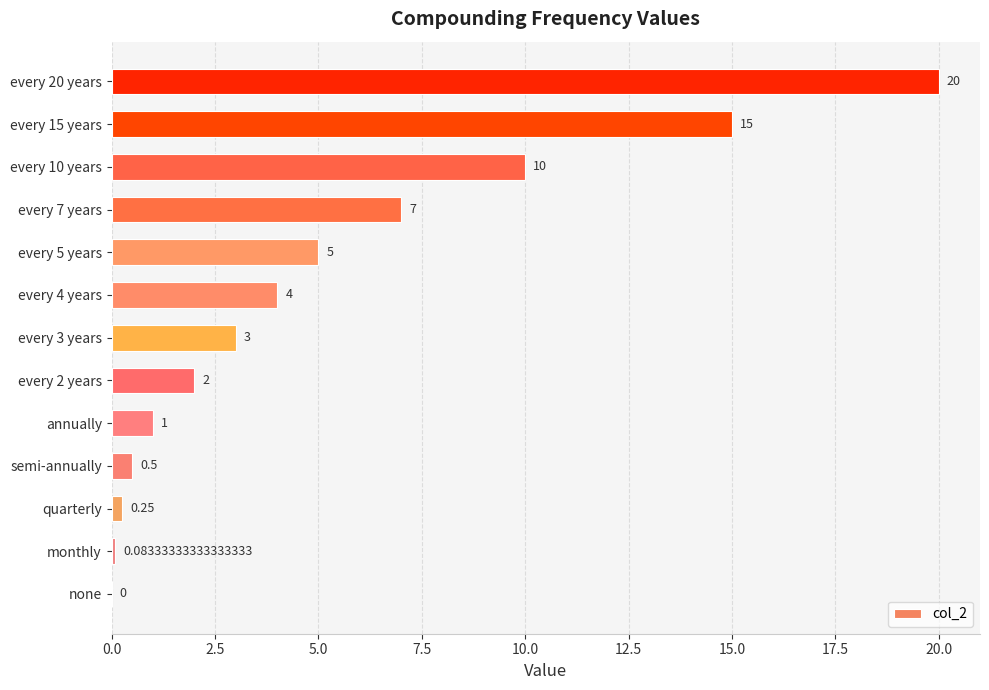

Which has a higher value, quarterly or semi-annually?

semi-annually